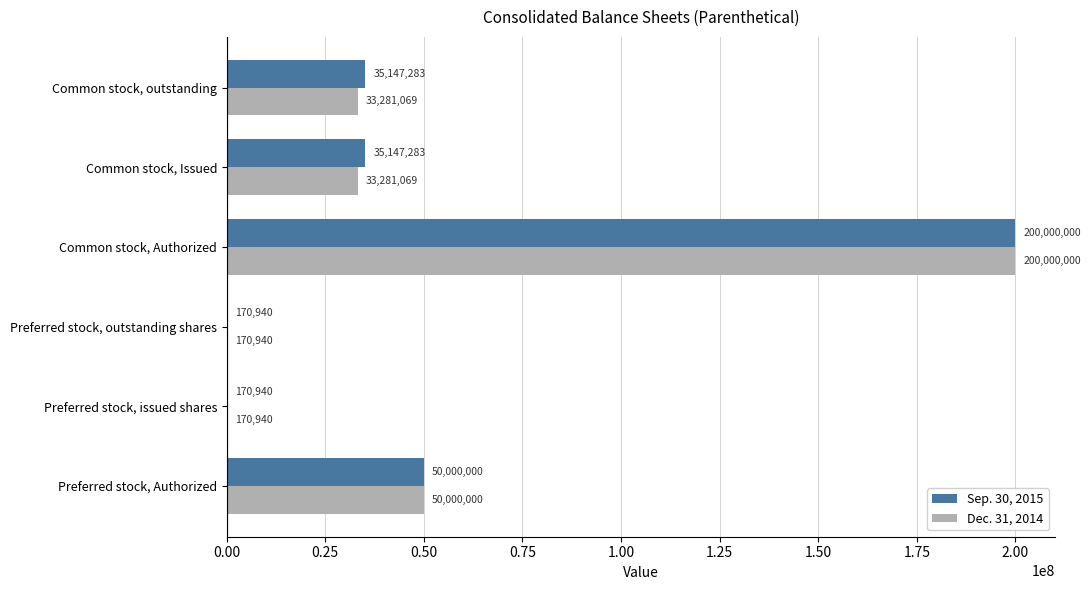

What is the total value across all series at Common stock, Authorized?

400000000